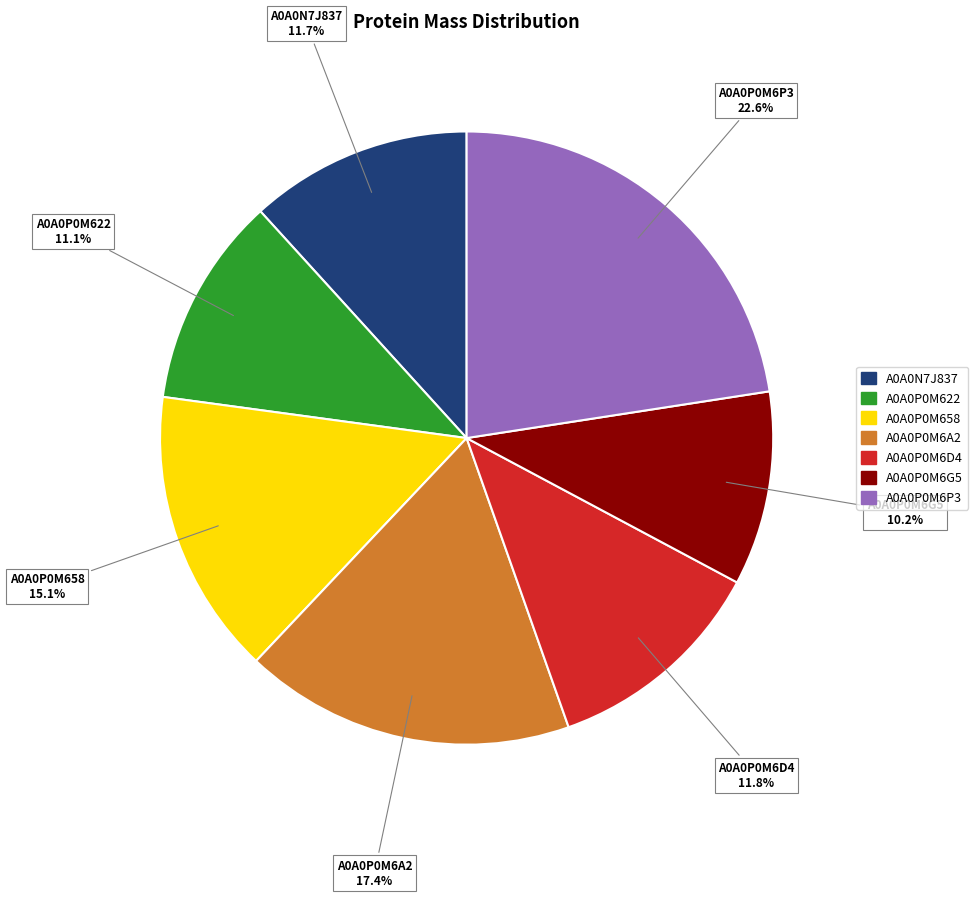

Is there any slice that represents more than half of the pie?

No